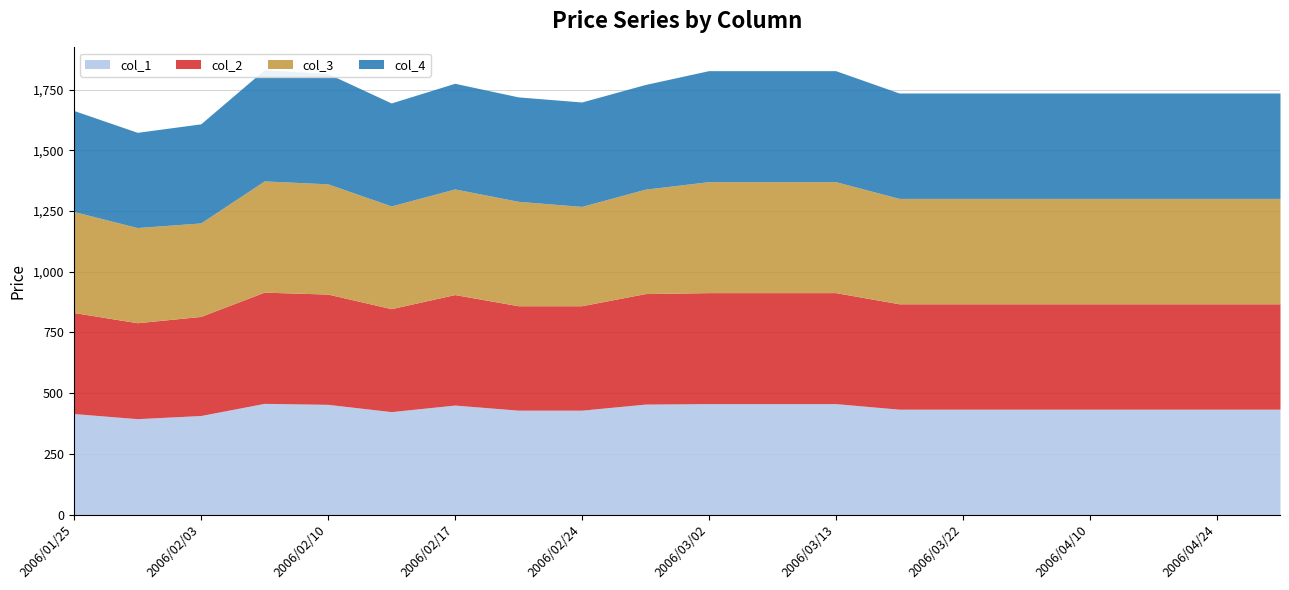

What are all the series names shown in the legend?

col_1, col_2, col_3, col_4